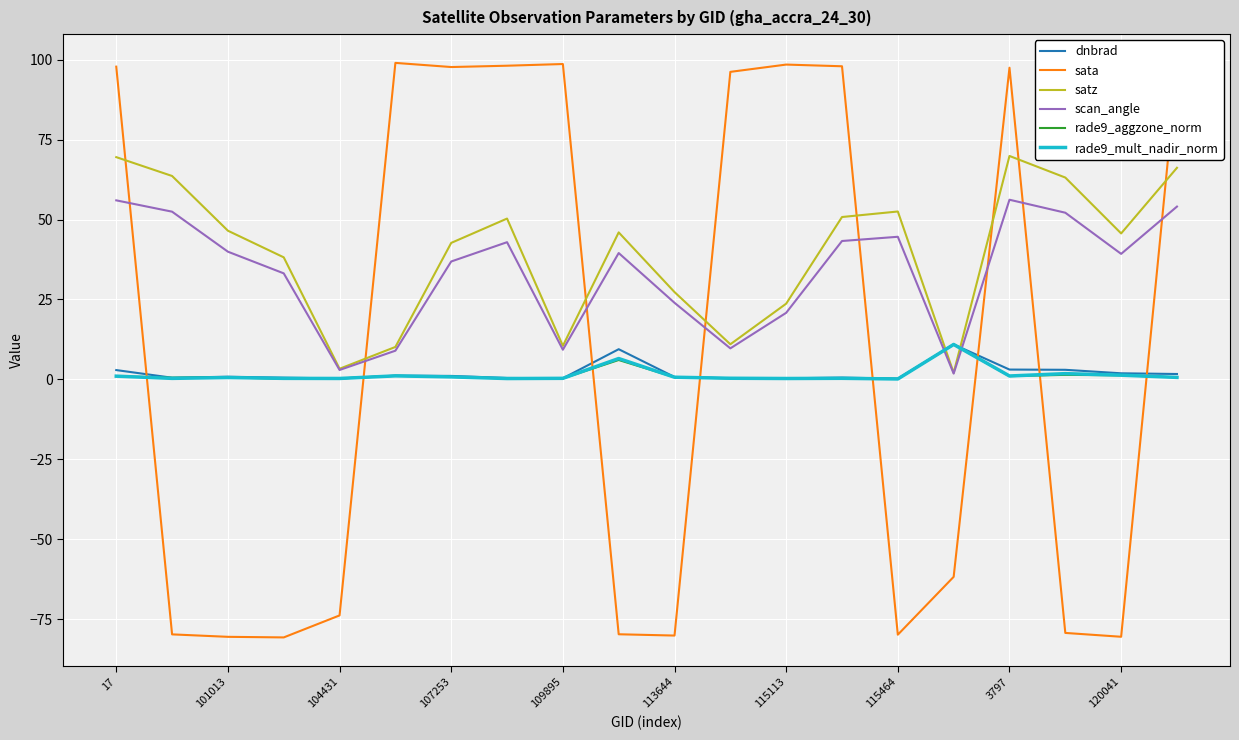

True or false: dnbrad and satz cross at least once.

True